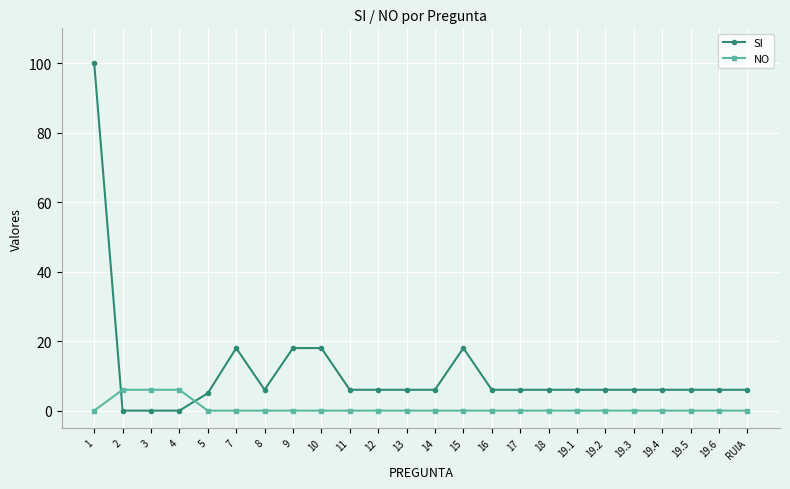

Does the chart have visible grid lines?

Yes